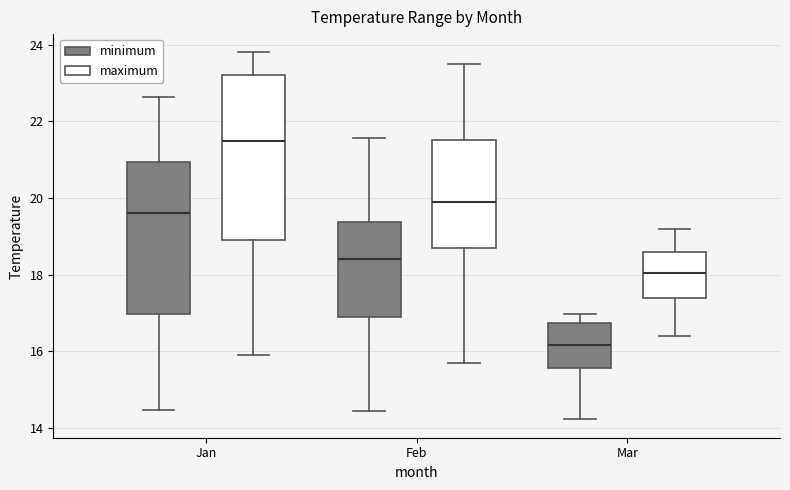

Reading left to right, transcribe this box plot: for each box, give where its median line is, the range the box spans, and where its two whiskers end, as read against the y-axis. The values are not printed on the chart, so give them approximately, as read against the axis.

Jan (minimum): median 19.6, box 17.0 to 21.0, whiskers 14.4 to 22.6
Jan (maximum): median 21.4, box 18.8 to 23.2, whiskers 15.8 to 23.8
Feb (minimum): median 18.4, box 17.0 to 19.4, whiskers 14.4 to 21.6
Feb (maximum): median 19.8, box 18.6 to 21.6, whiskers 15.6 to 23.4
Mar (minimum): median 16.2, box 15.6 to 16.8, whiskers 14.2 to 17.0
Mar (maximum): median 18.0, box 17.4 to 18.6, whiskers 16.4 to 19.2